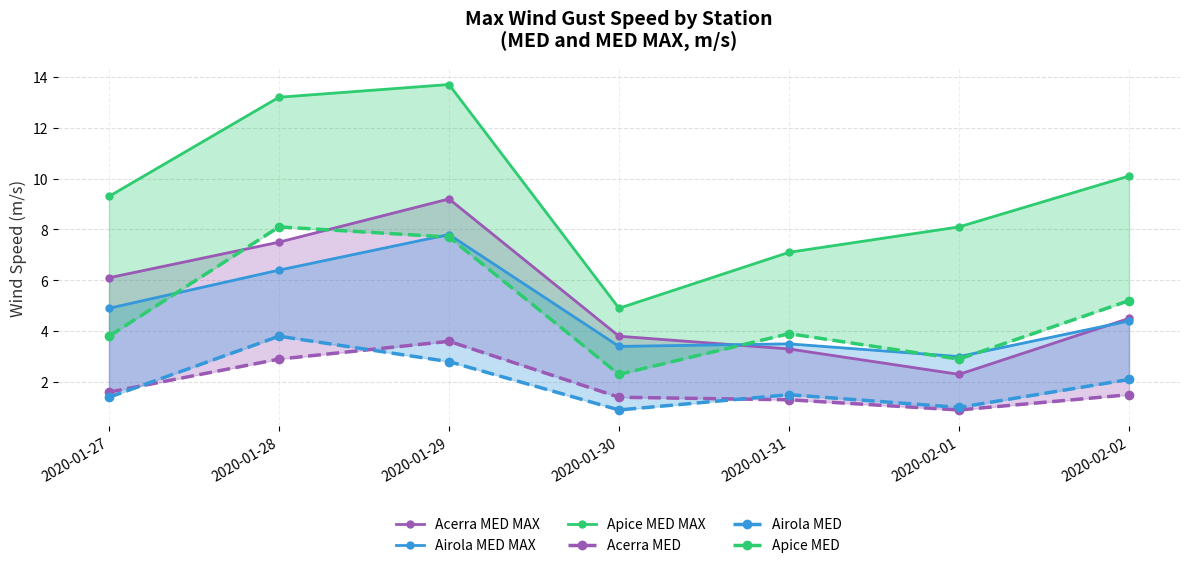

At which category does the chart reach its minimum across all series?

2020-02-01